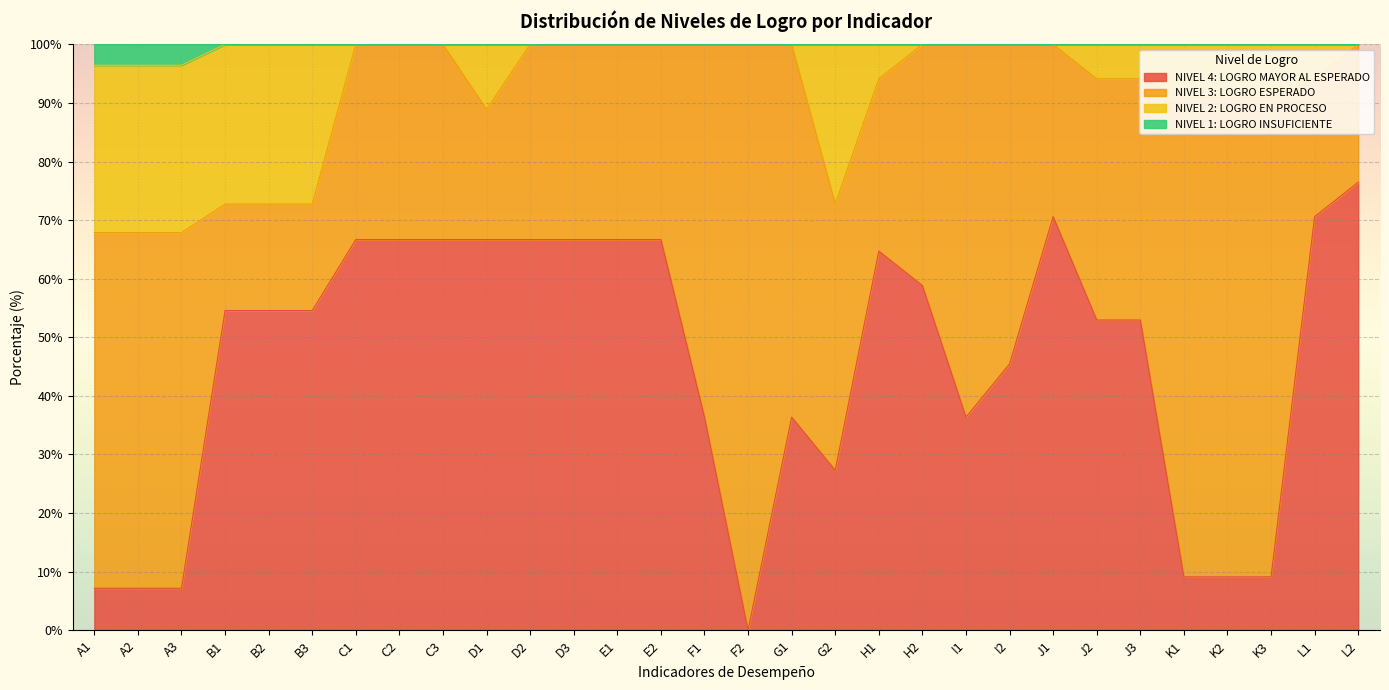

What is the total value across all series at B3?

100.0